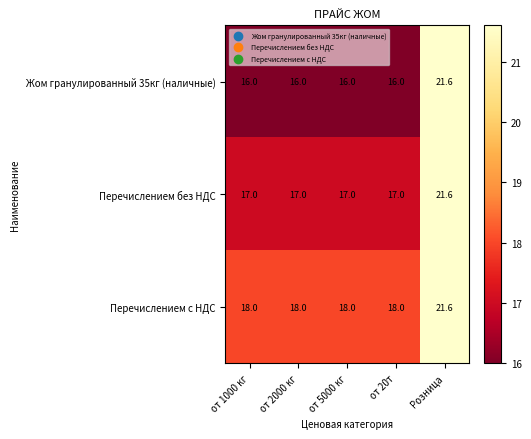

How many Жом гранулированный 35кг (наличные) values are between 16 and 17?

4